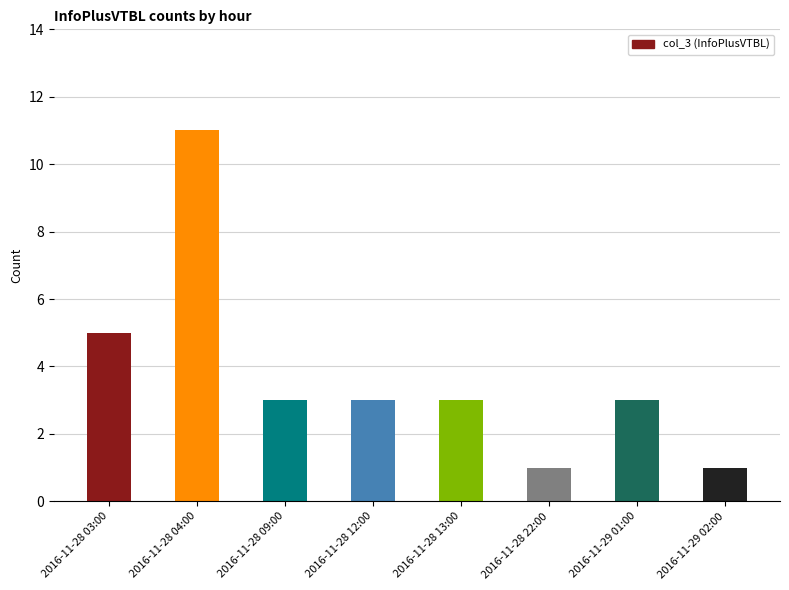

How many values are between 3 and 5?

5